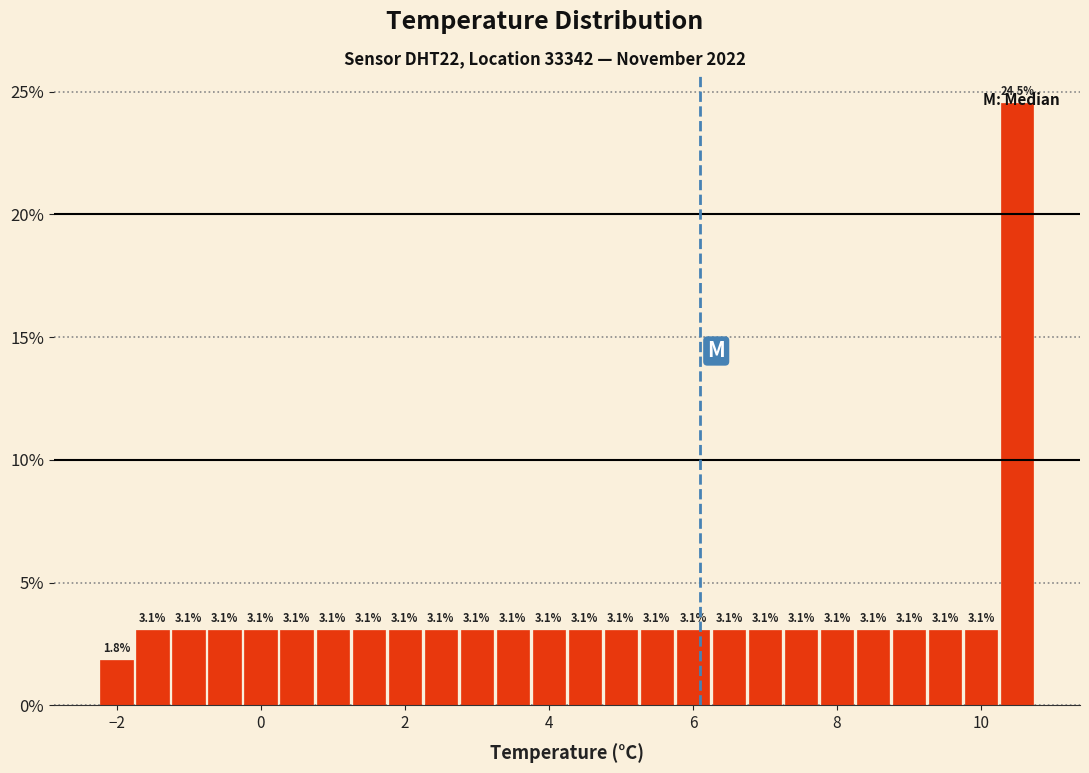

Around what value on the x-axis is the tallest bar? Give the approximate position of its centre, as read against the axis.

10.6